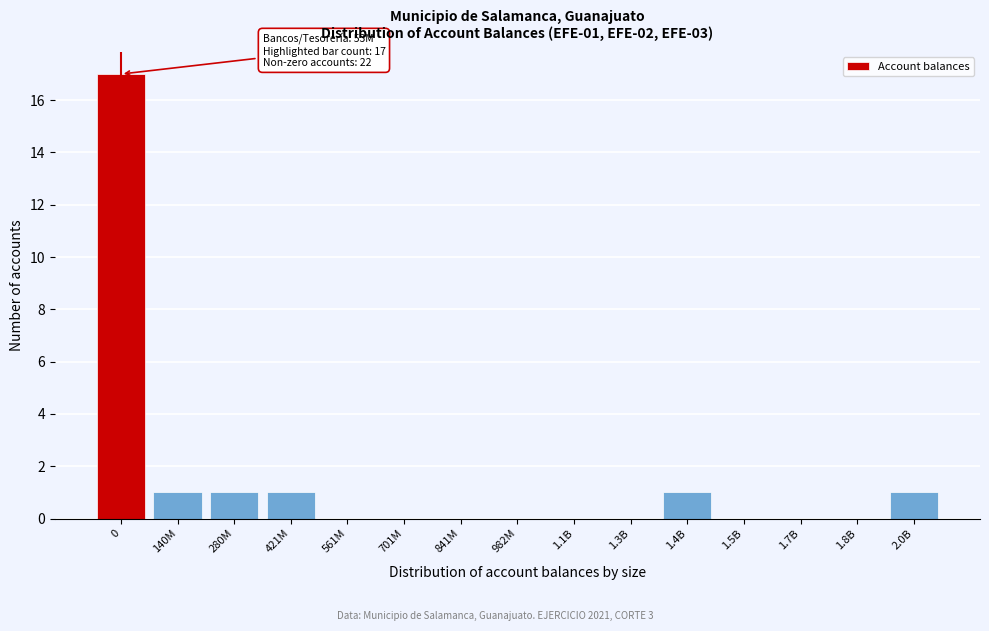

Reading left to right, what are all the values shown in this chart?

0=17	140M=1	280M=1	421M=1	561M=0	701M=0	841M=0	982M=0	1.1B=0	1.3B=0	1.4B=1	1.5B=0	1.7B=0	1.8B=0	2.0B=1